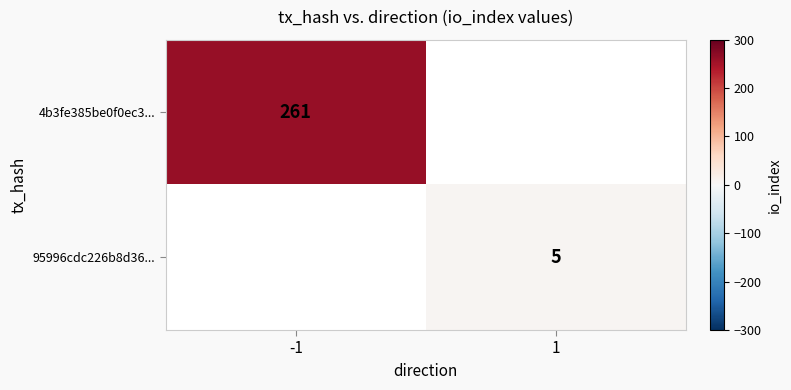

The value of 4b3fe385be0f0ec3... at -1 is 261. True or false?

True